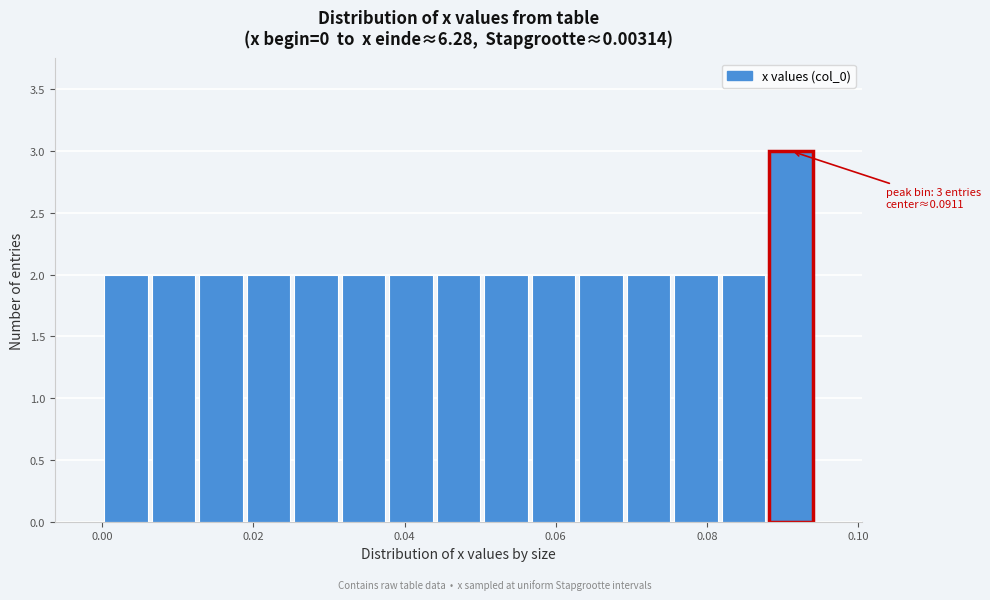

Around what value on the x-axis is the tallest bar? Give the approximate position of its centre, as read against the axis.

0.092